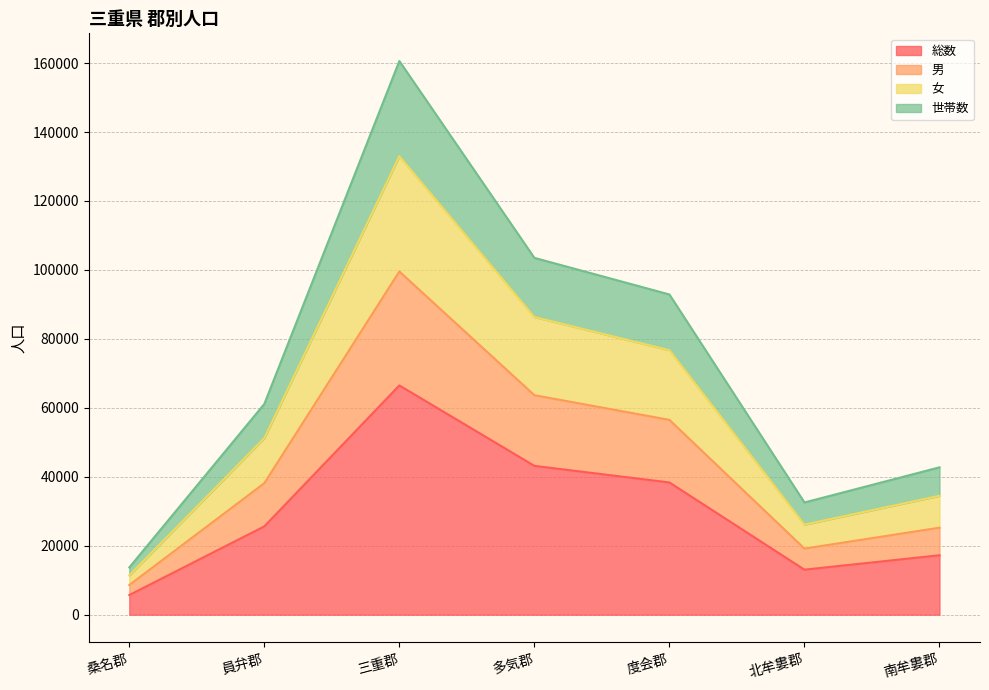

How many interior local valleys does the 世帯数 series have?

1